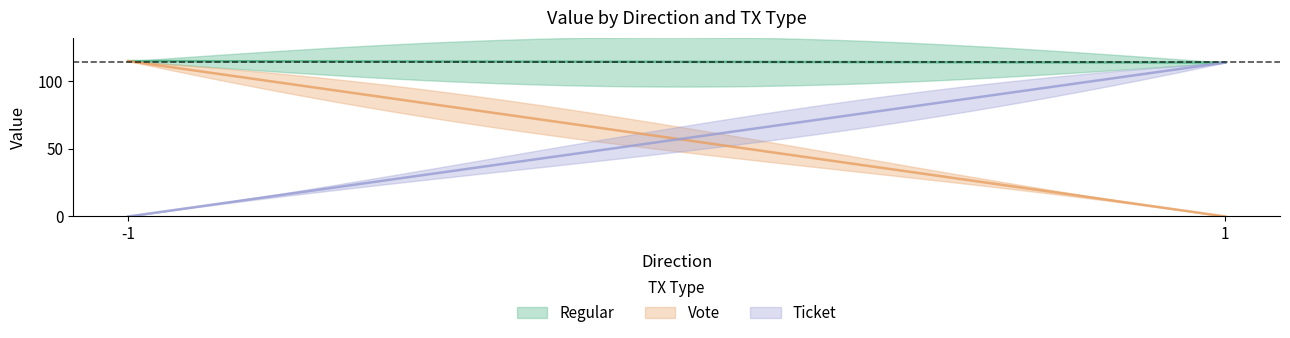

How many categories are shown in the chart?

2